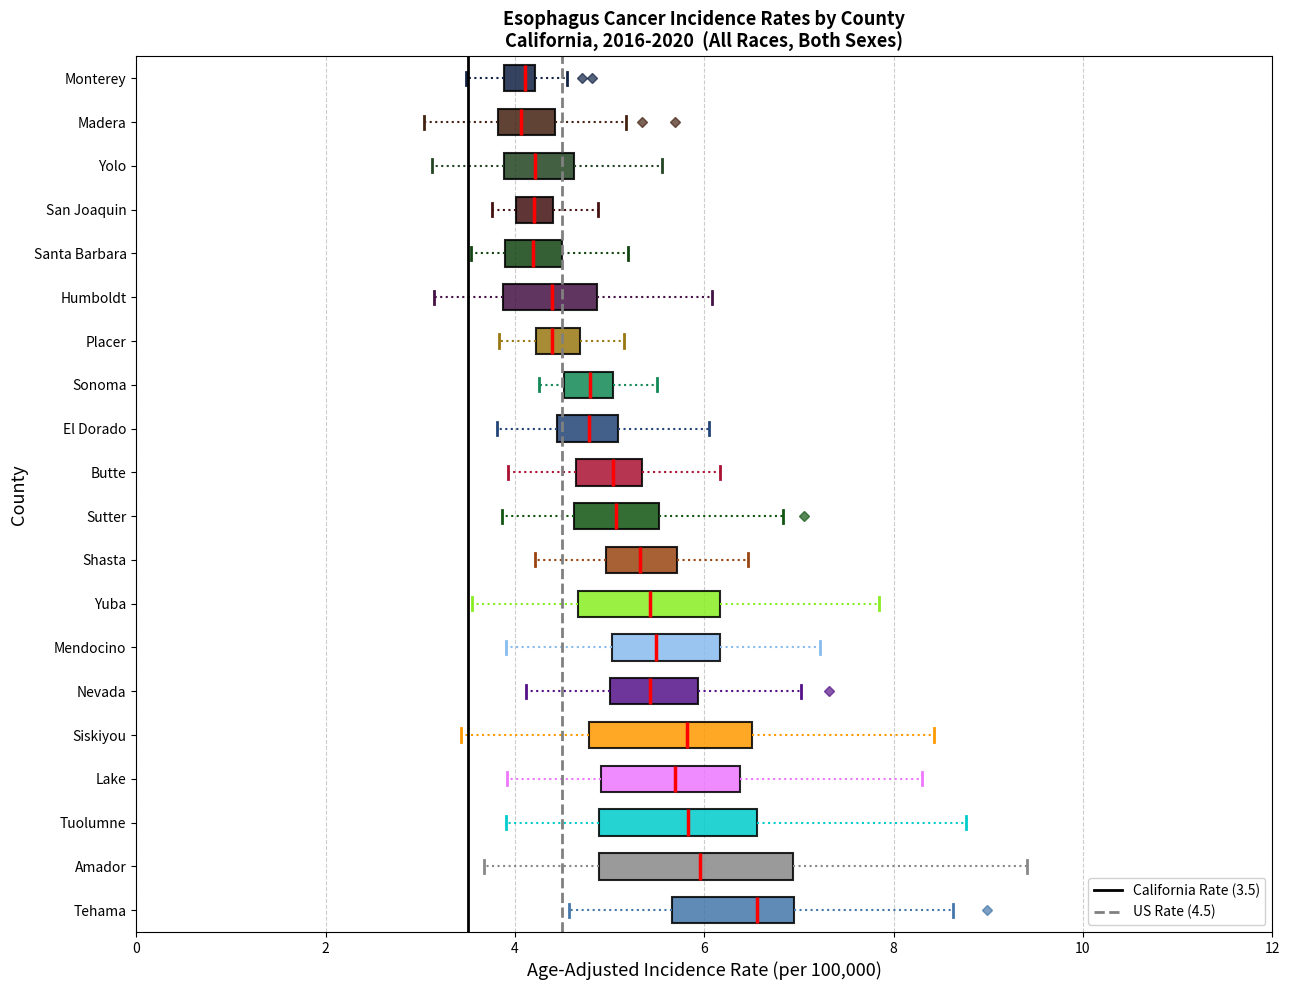

Reading bottom to top, transcribe this box plot: for each box, give where its median line is, the range the box spans, and where its two whiskers end, as read against the x-axis. The values are not printed on the chart, so give them approximately, as read against the axis.

Tehama: median 6.6, box 5.6 to 7.0, whiskers 4.6 to 8.6
Amador: median 6.0, box 4.8 to 7.0, whiskers 3.6 to 9.4
Tuolumne: median 5.8, box 4.8 to 6.6, whiskers 4.0 to 8.8
Lake: median 5.6, box 5.0 to 6.4, whiskers 4.0 to 8.4
Siskiyou: median 5.8, box 4.8 to 6.6, whiskers 3.4 to 8.4
Nevada: median 5.4, box 5.0 to 6.0, whiskers 4.2 to 7.0
Mendocino: median 5.4, box 5.0 to 6.2, whiskers 4.0 to 7.2
Yuba: median 5.4, box 4.6 to 6.2, whiskers 3.6 to 7.8
Shasta: median 5.4, box 5.0 to 5.8, whiskers 4.2 to 6.4
Sutter: median 5.0, box 4.6 to 5.6, whiskers 3.8 to 6.8
Butte: median 5.0, box 4.6 to 5.4, whiskers 4.0 to 6.2
El Dorado: median 4.8, box 4.4 to 5.0, whiskers 3.8 to 6.0
Sonoma: median 4.8, box 4.6 to 5.0, whiskers 4.2 to 5.6
Placer: median 4.4, box 4.2 to 4.6, whiskers 3.8 to 5.2
Humboldt: median 4.4, box 3.8 to 4.8, whiskers 3.2 to 6.0
Santa Barbara: median 4.2, box 4.0 to 4.6, whiskers 3.6 to 5.2
San Joaquin: median 4.2, box 4.0 to 4.4, whiskers 3.8 to 4.8
Yolo: median 4.2, box 3.8 to 4.6, whiskers 3.2 to 5.6
Madera: median 4.0, box 3.8 to 4.4, whiskers 3.0 to 5.2
Monterey: median 4.2 (just left of the box's right edge), box 3.8 to 4.2, whiskers 3.4 to 4.6